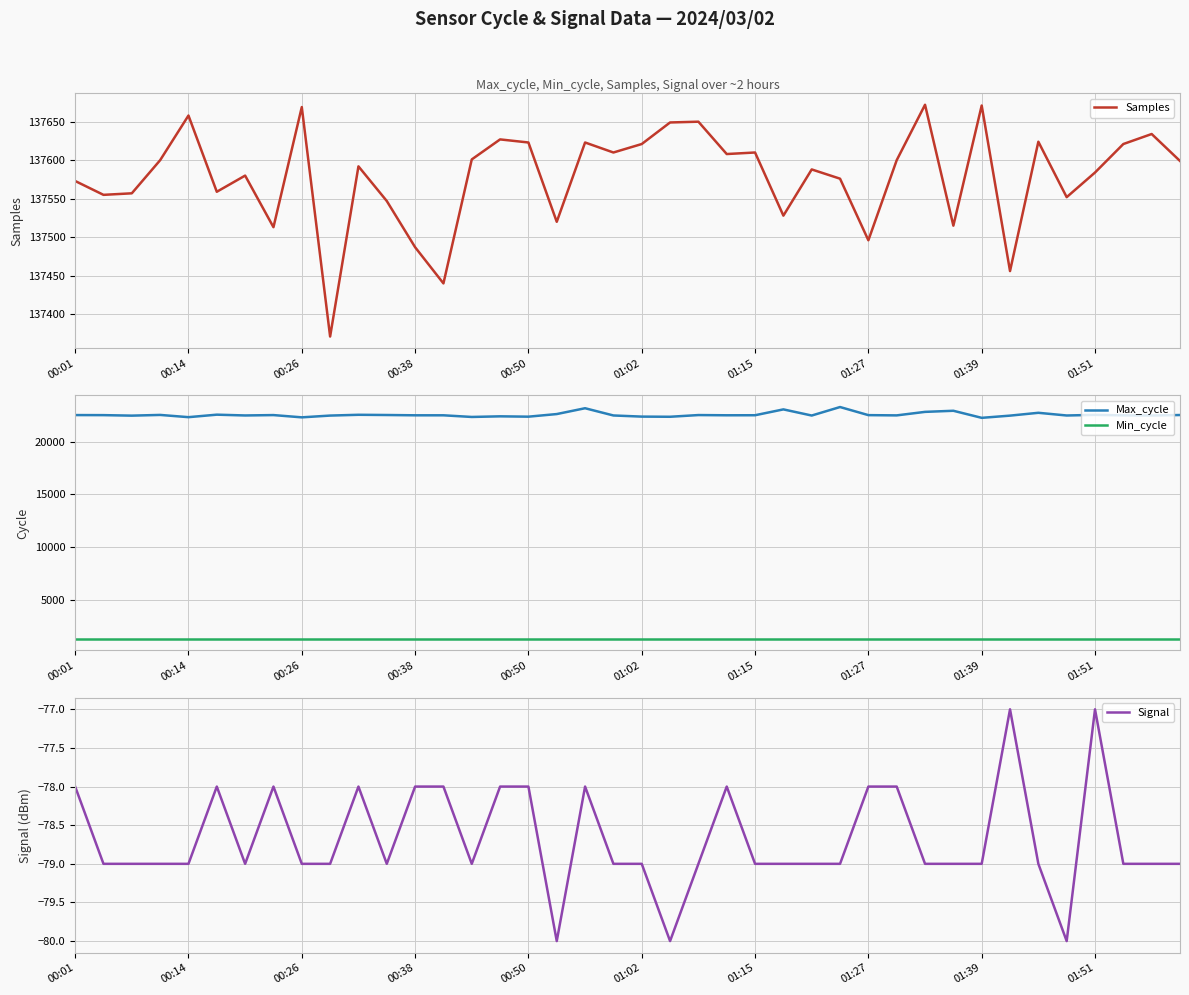

What is the lowest value of the Signal series?

-80